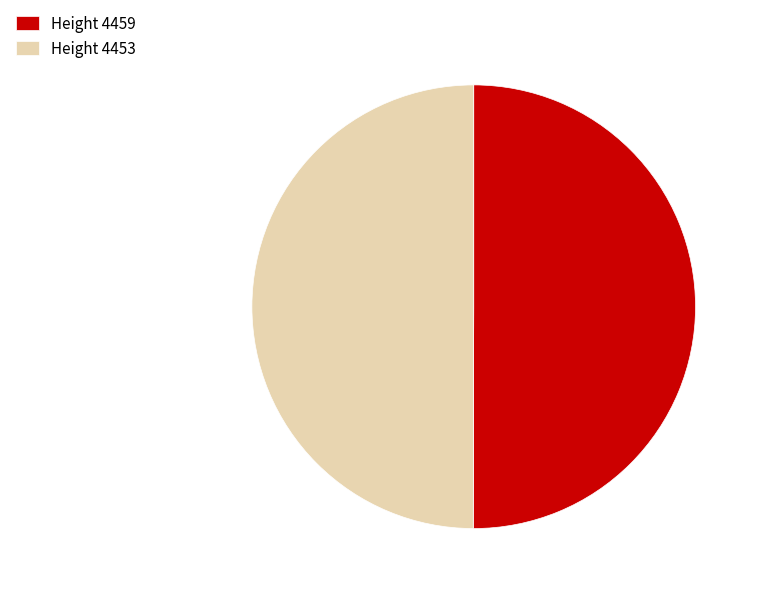

The Height 4453 slice represents 50% of the pie. True or false?

True